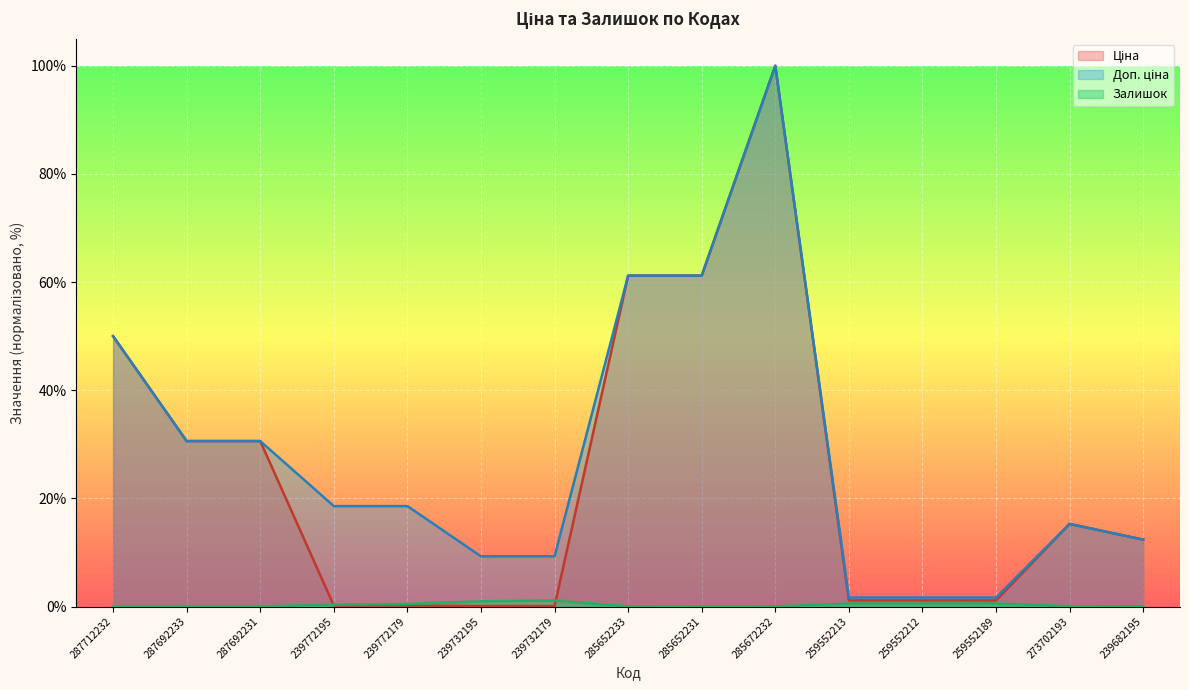

How many lines are shown in the chart?

3